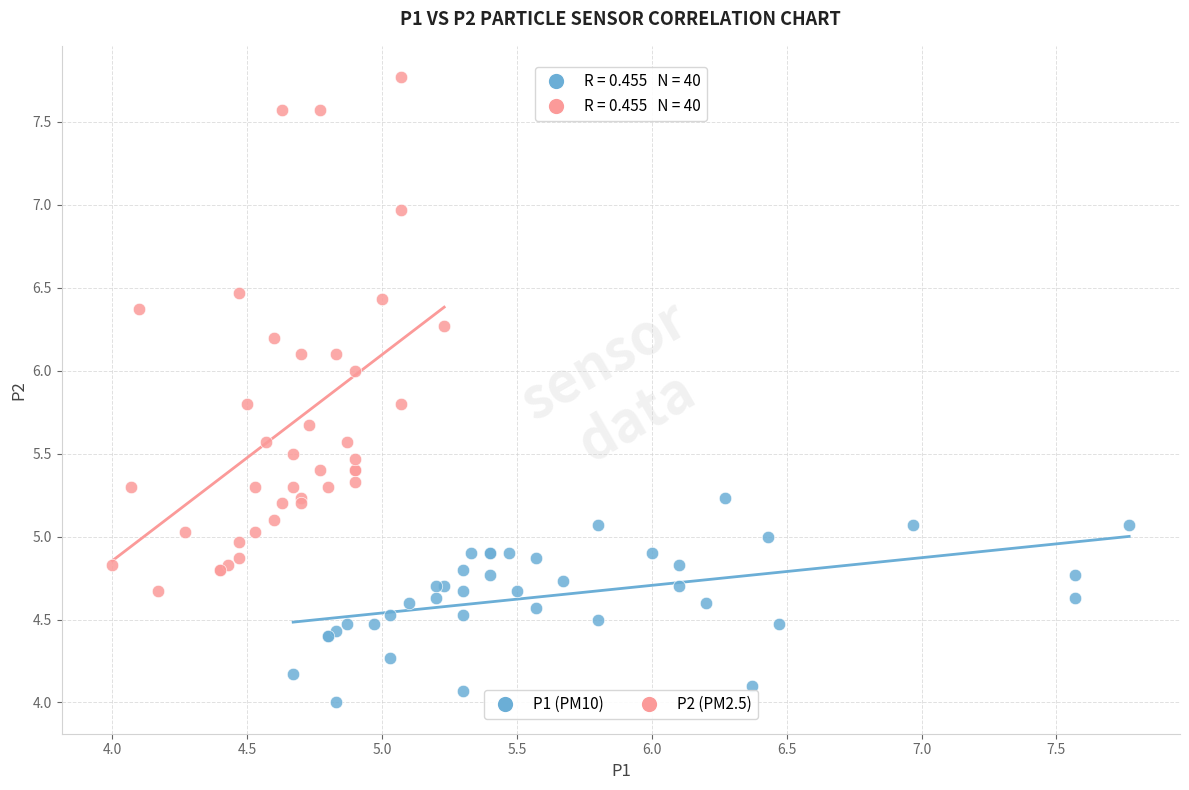

Which series reaches the minimum Y coordinate?

P1 (PM10)